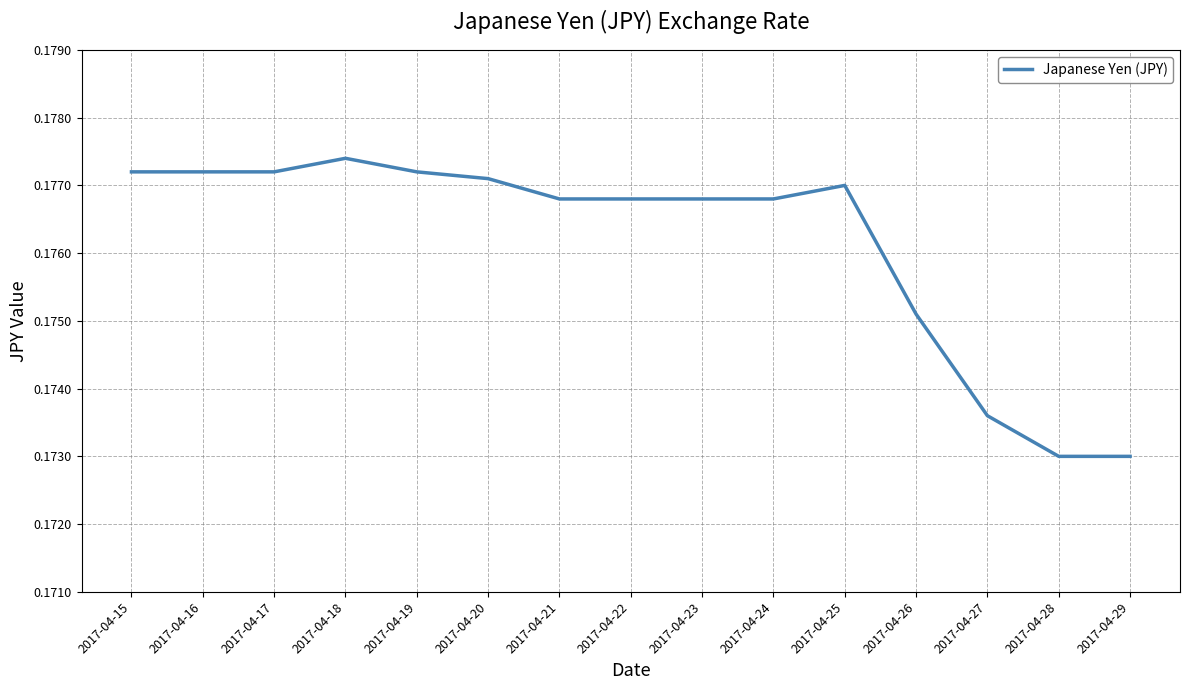

How many values are between 0 and 1?

15